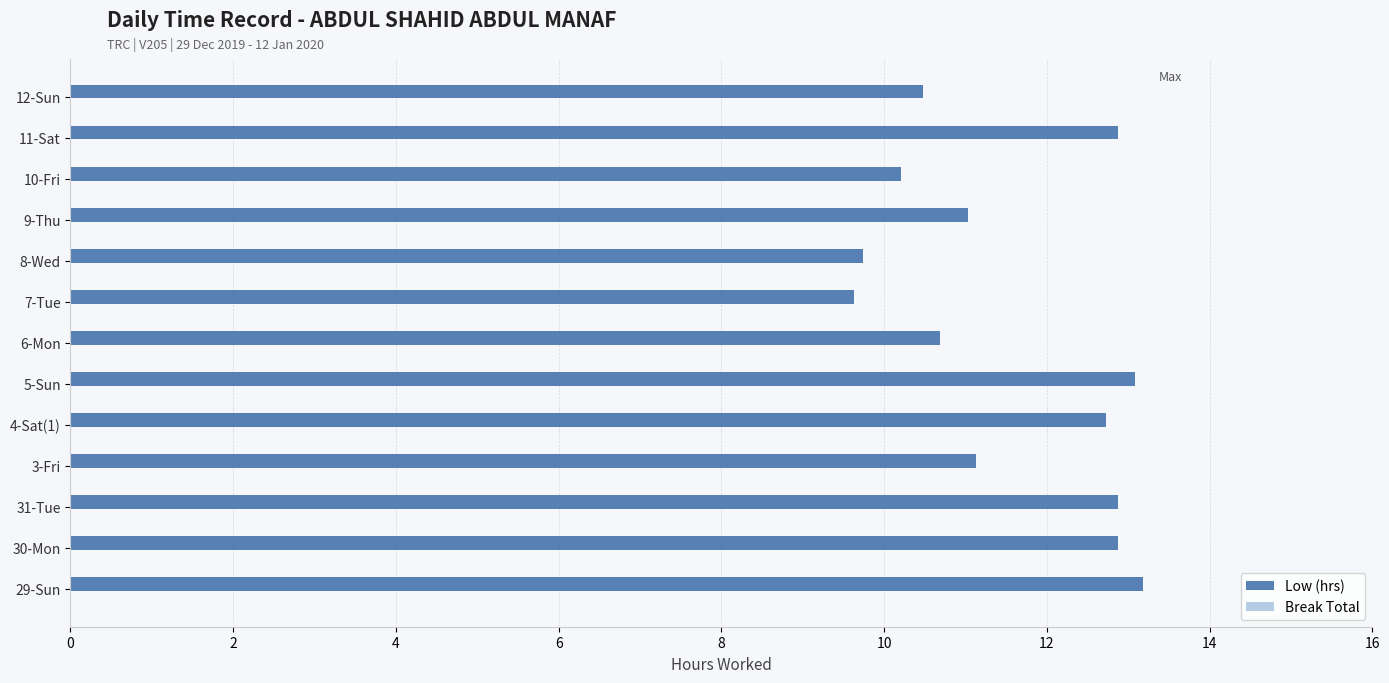

Does the chart contain any negative values?

No